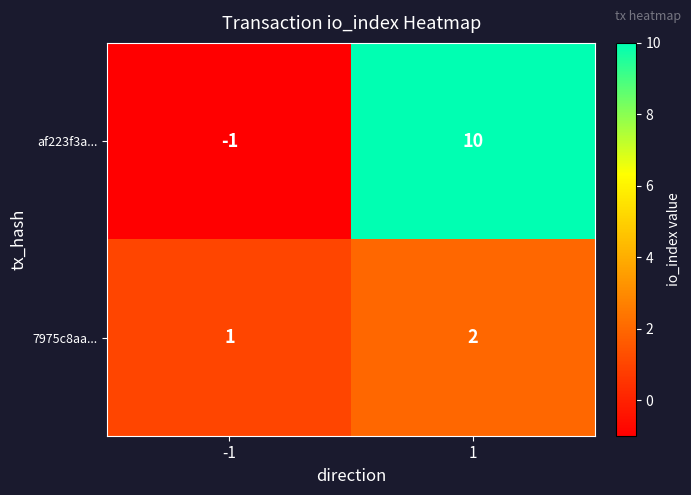

How many data points in 7975c8aa... are less than 2?

1